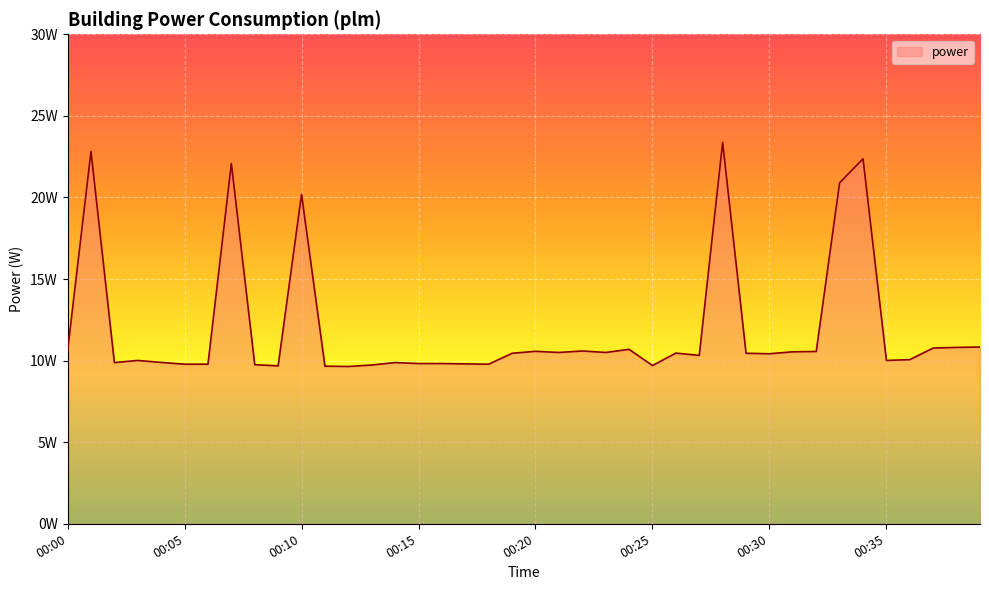

How many interior local peaks (higher than both neighbors) does the data have?

11